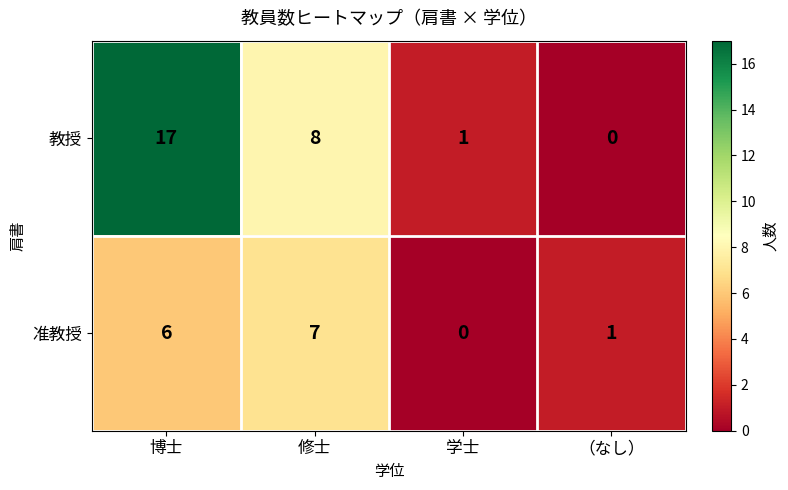

What is the difference between the highest and lowest values at 修士?

1